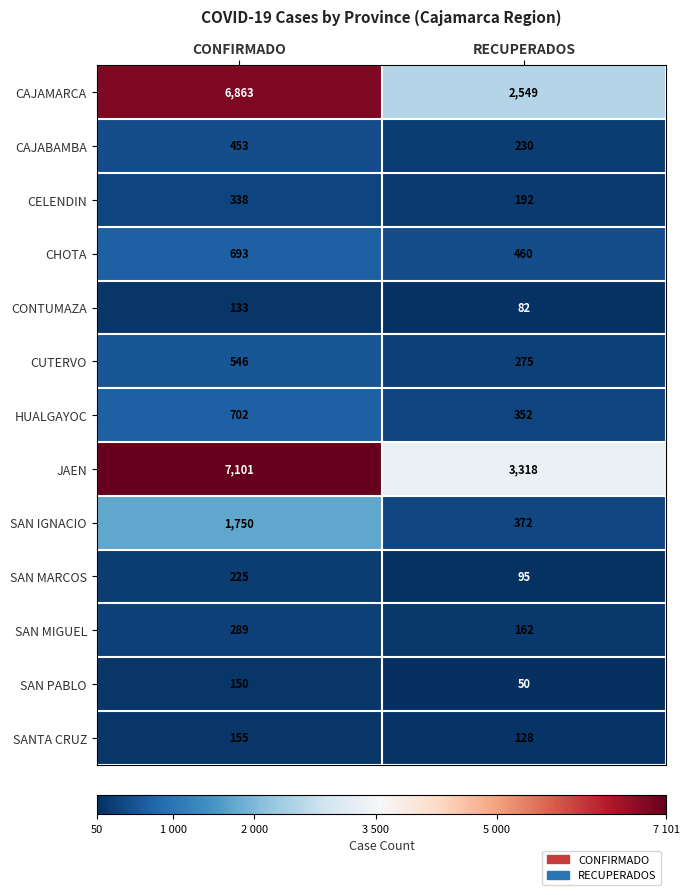

Which category has the highest value across all series?

CONFIRMADO